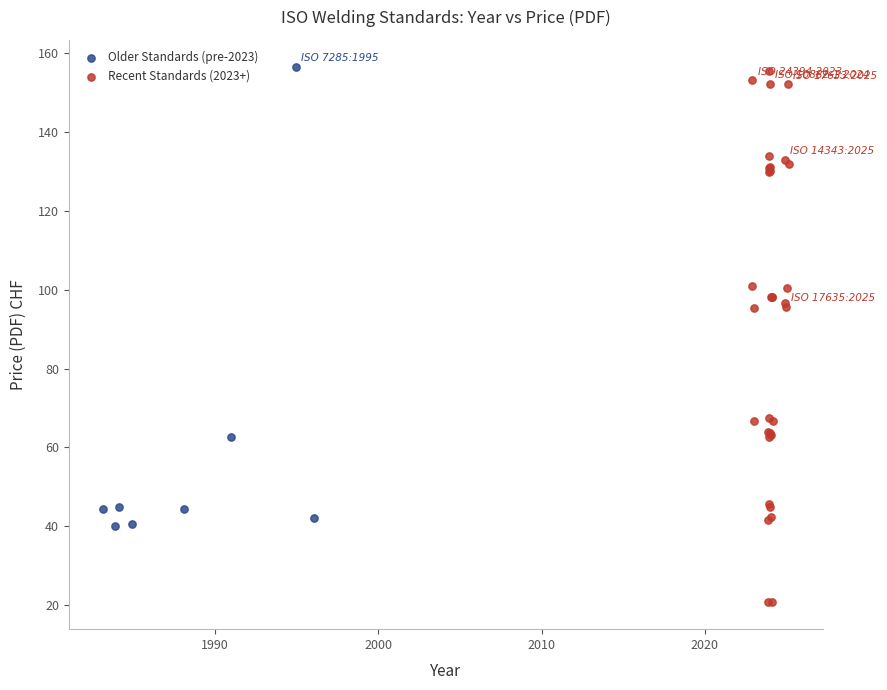

Which series has the widest spread of Y values?

Recent Standards (2023+)